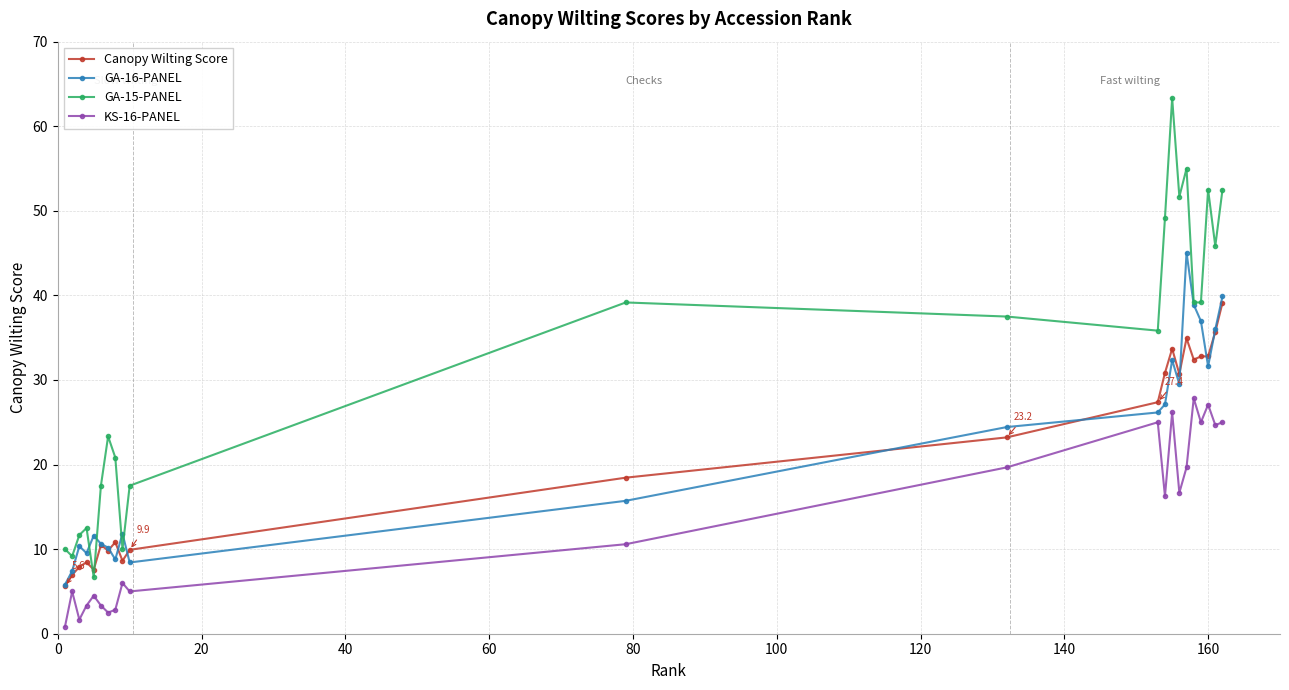

True or false: KS-16-PANEL has more than 0 points higher than both neighbors.

True